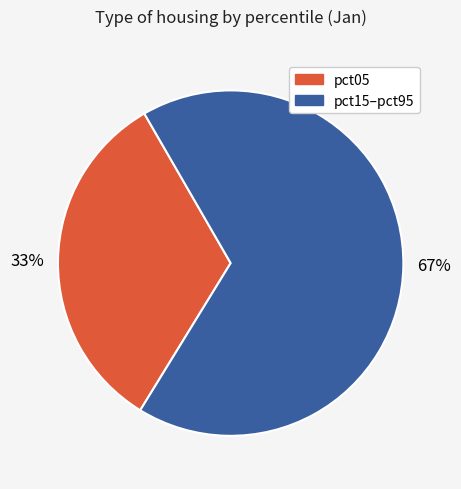

To the nearest percent, what portion does pct15–pct95 represent?

67%